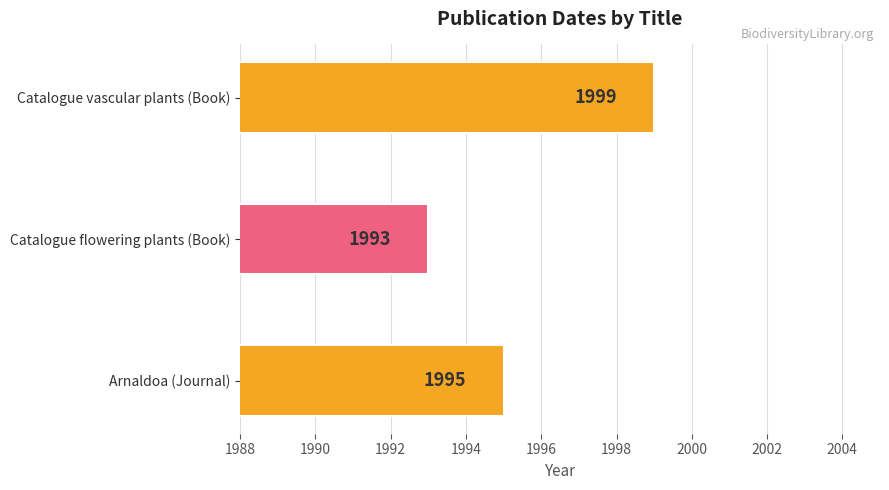

What is the greatest value displayed?

1999